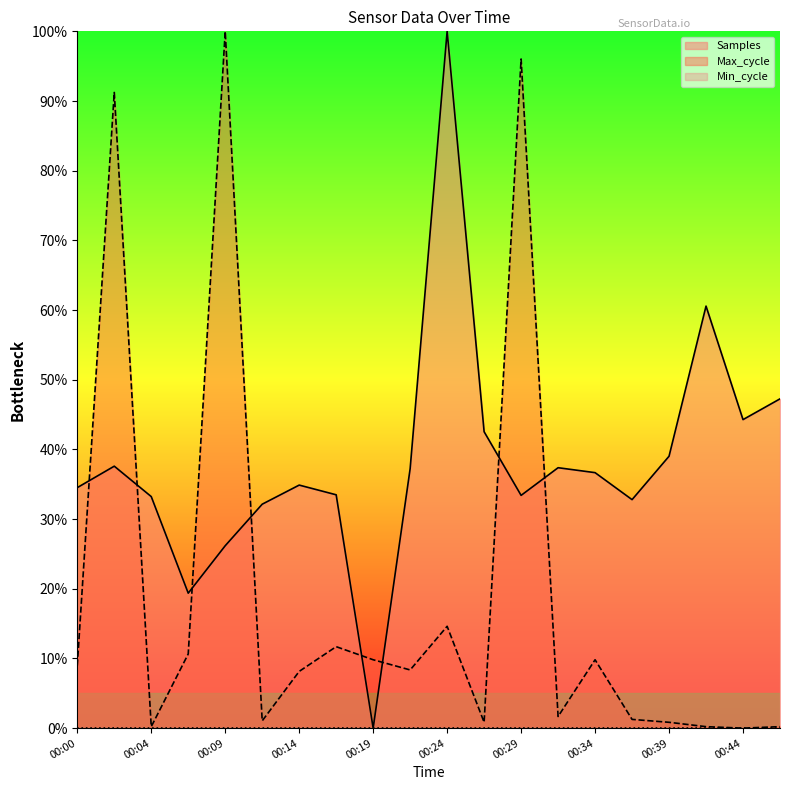

Where is the first local minimum for Samples?

00:07